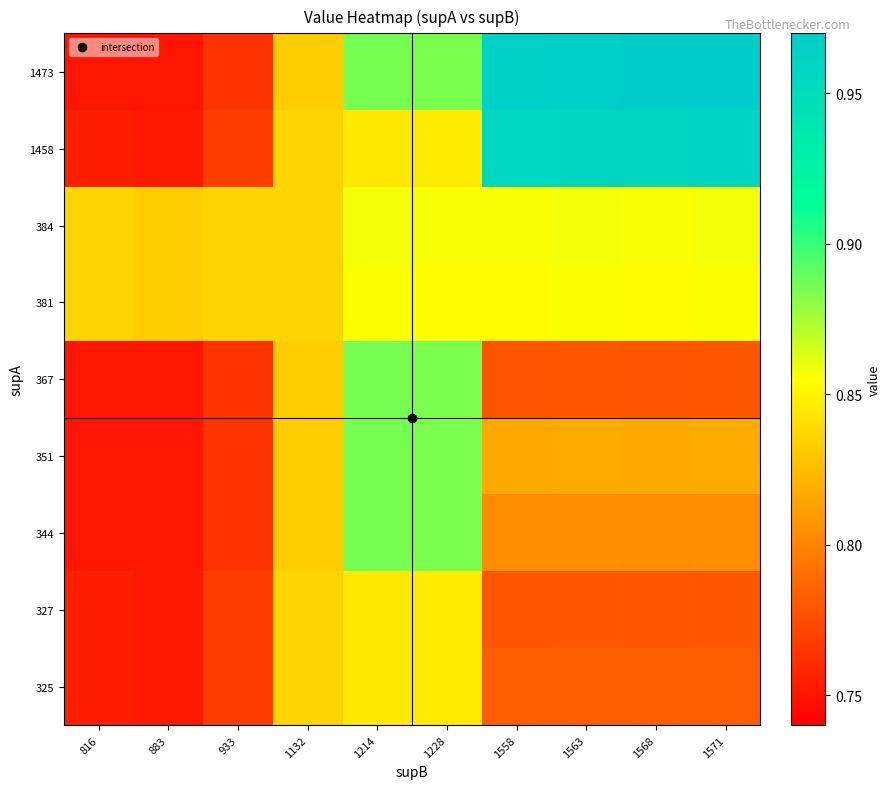

Reading right to left, transcribe all the data shown in this chart.

325: 1571=0.8	1568=0.8	1563=0.8	1558=0.8	1228=0.8	1214=0.8	1132=0.8	933=0.8	883=0.8	816=0.8
327: 1571=0.8	1568=0.8	1563=0.8	1558=0.8	1228=0.8	1214=0.8	1132=0.8	933=0.8	883=0.8	816=0.8
344: 1571=0.8	1568=0.8	1563=0.8	1558=0.8	1228=0.9	1214=0.9	1132=0.8	933=0.8	883=0.7	816=0.8
351: 1571=0.8	1568=0.8	1563=0.8	1558=0.8	1228=0.9	1214=0.9	1132=0.8	933=0.8	883=0.7	816=0.8
367: 1571=0.8	1568=0.8	1563=0.8	1558=0.8	1228=0.9	1214=0.9	1132=0.8	933=0.8	883=0.7	816=0.8
381: 1571=0.9	1568=0.9	1563=0.9	1558=0.9	1228=0.9	1214=0.9	1132=0.8	933=0.8	883=0.8	816=0.8
384: 1571=0.9	1568=0.9	1563=0.9	1558=0.9	1228=0.9	1214=0.9	1132=0.8	933=0.8	883=0.8	816=0.8
1458: 1571=1.0	1568=1.0	1563=1.0	1558=1.0	1228=0.8	1214=0.8	1132=0.8	933=0.8	883=0.8	816=0.8
1473: 1571=1.0	1568=1.0	1563=1.0	1558=1.0	1228=0.9	1214=0.9	1132=0.8	933=0.8	883=0.7	816=0.8